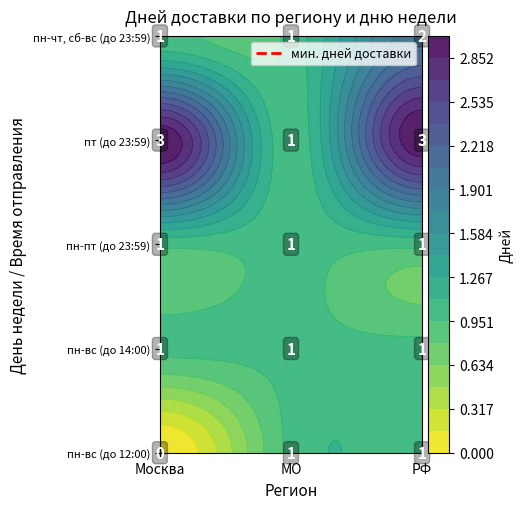

At how many categories does at least one series exceed 1?

2